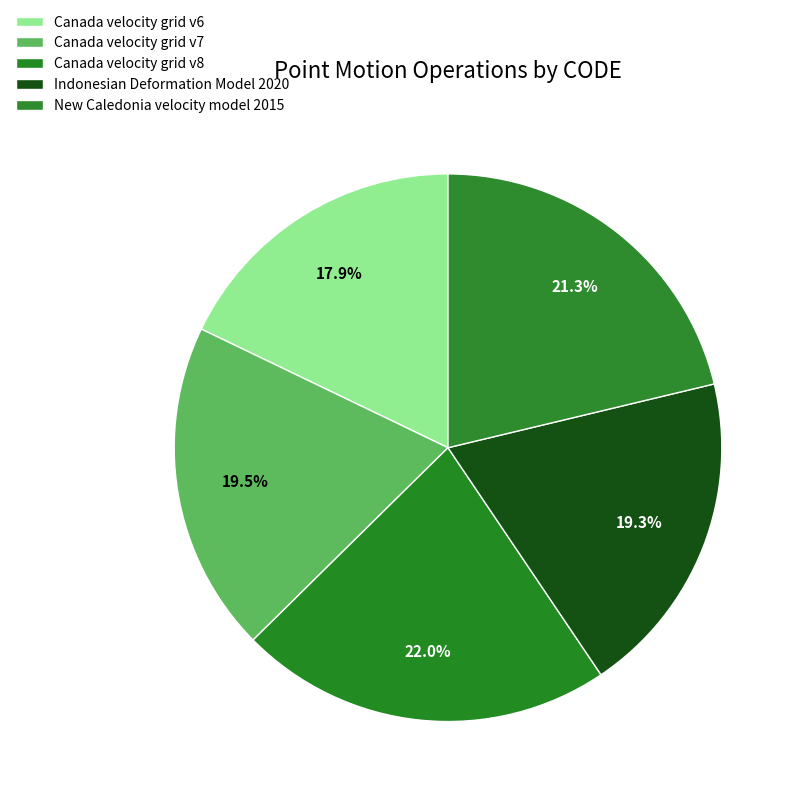

Is there any slice that represents more than half of the pie?

No